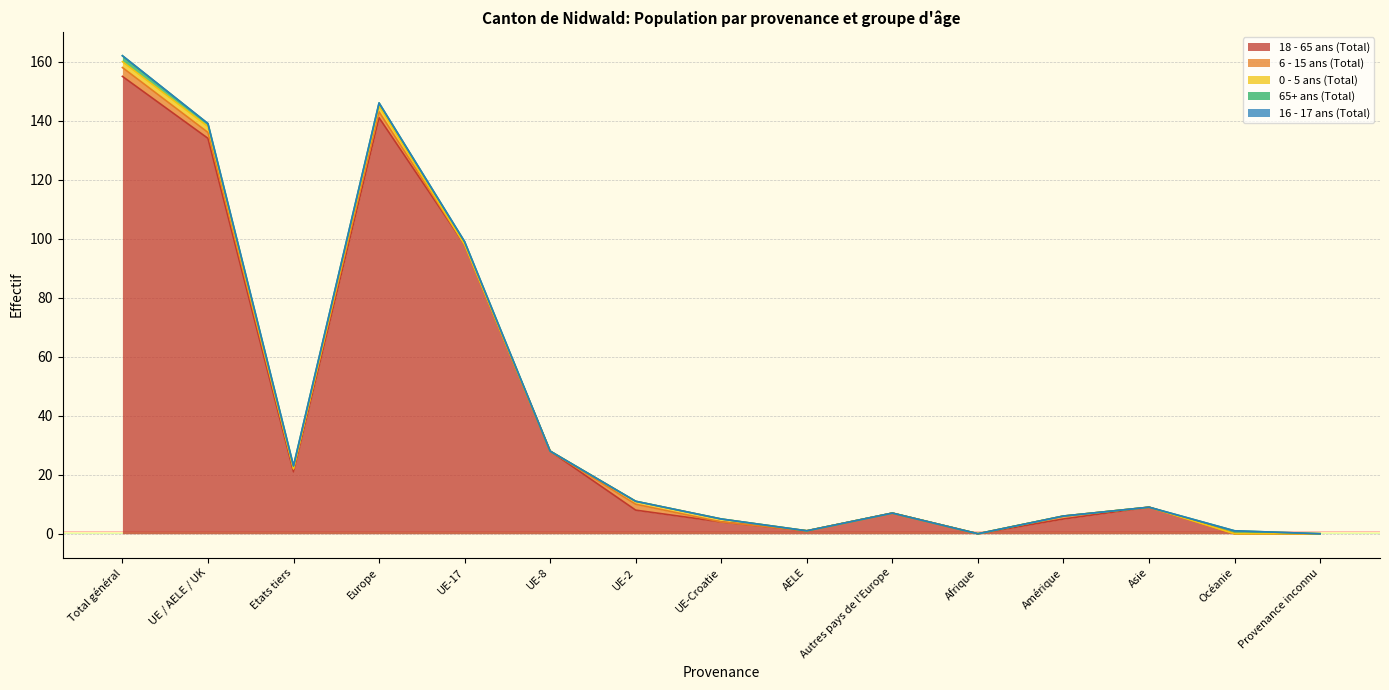

True or false: 6 - 15 ans (Total) has a value of 0 at Asie.

True